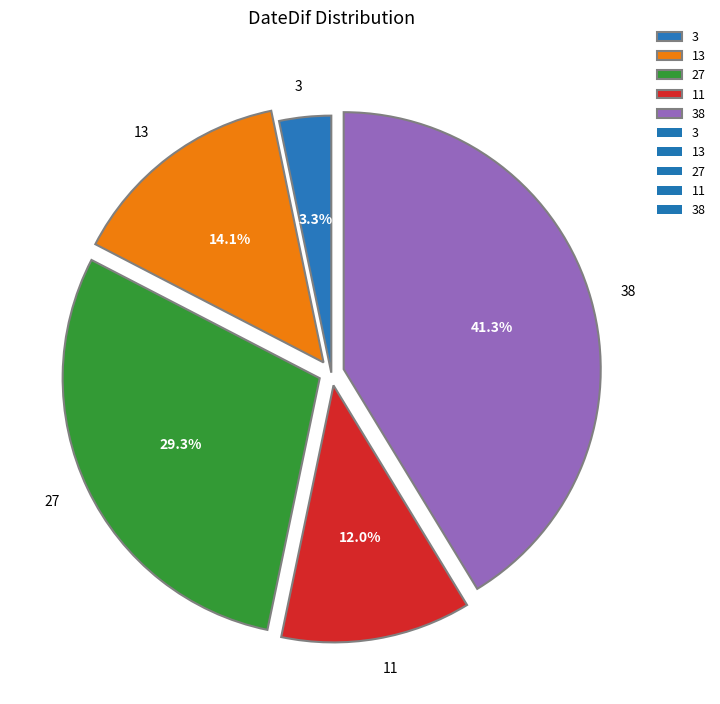

Which slice is the largest?

38